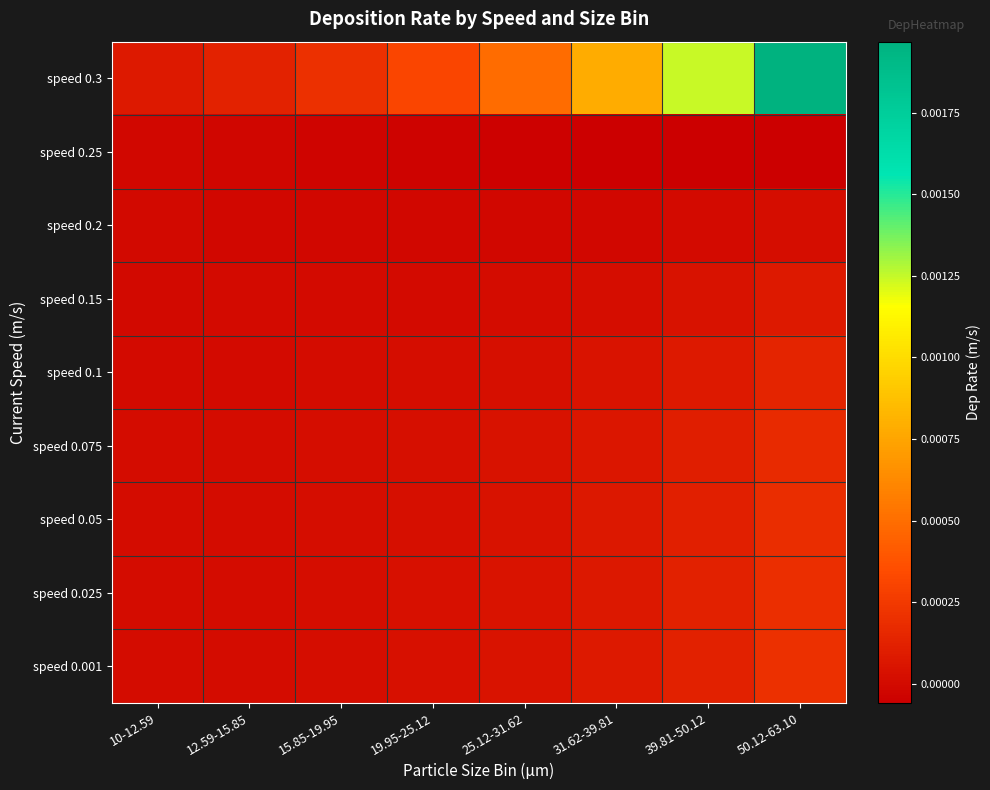

Rank the series at 50.12-63.10 from lowest to highest value.

speed 0.25, speed 0.2, speed 0.15, speed 0.1, speed 0.075, speed 0.05, speed 0.025, speed 0.001, speed 0.3